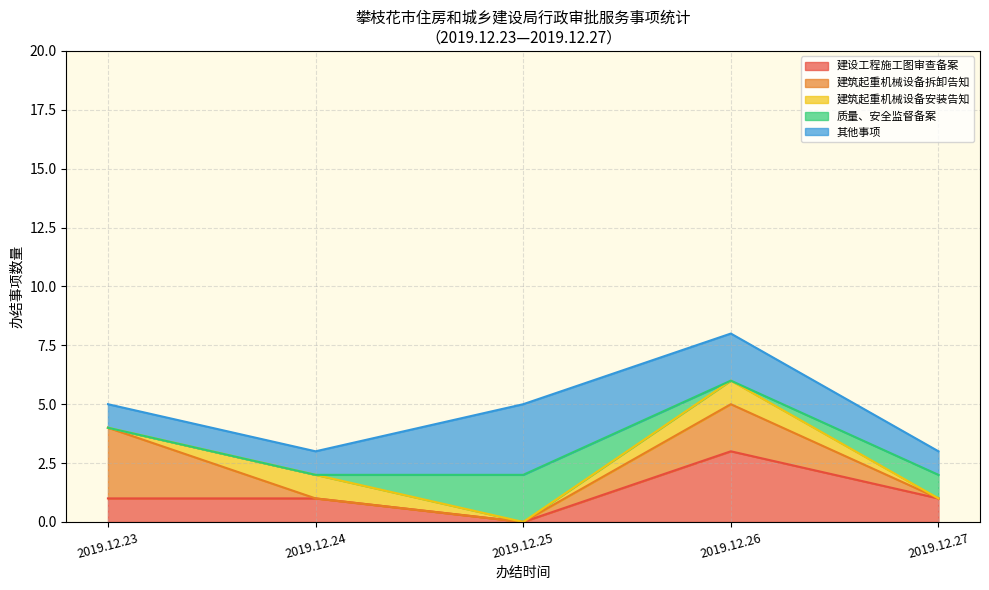

True or false: 建设工程施工图审查备案 has a value of 3 at 2019.12.27.

False